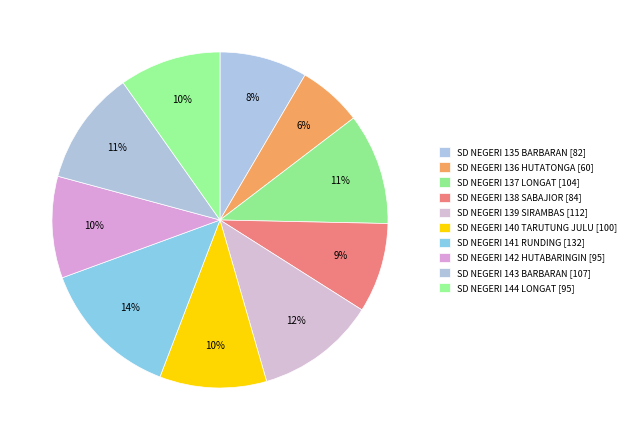

How many slices are in this pie chart?

10